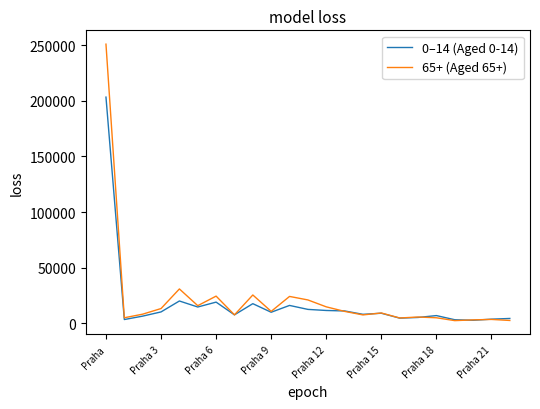

What are all the series names shown in the legend?

0–14 (Aged 0-14), 65+ (Aged 65+)